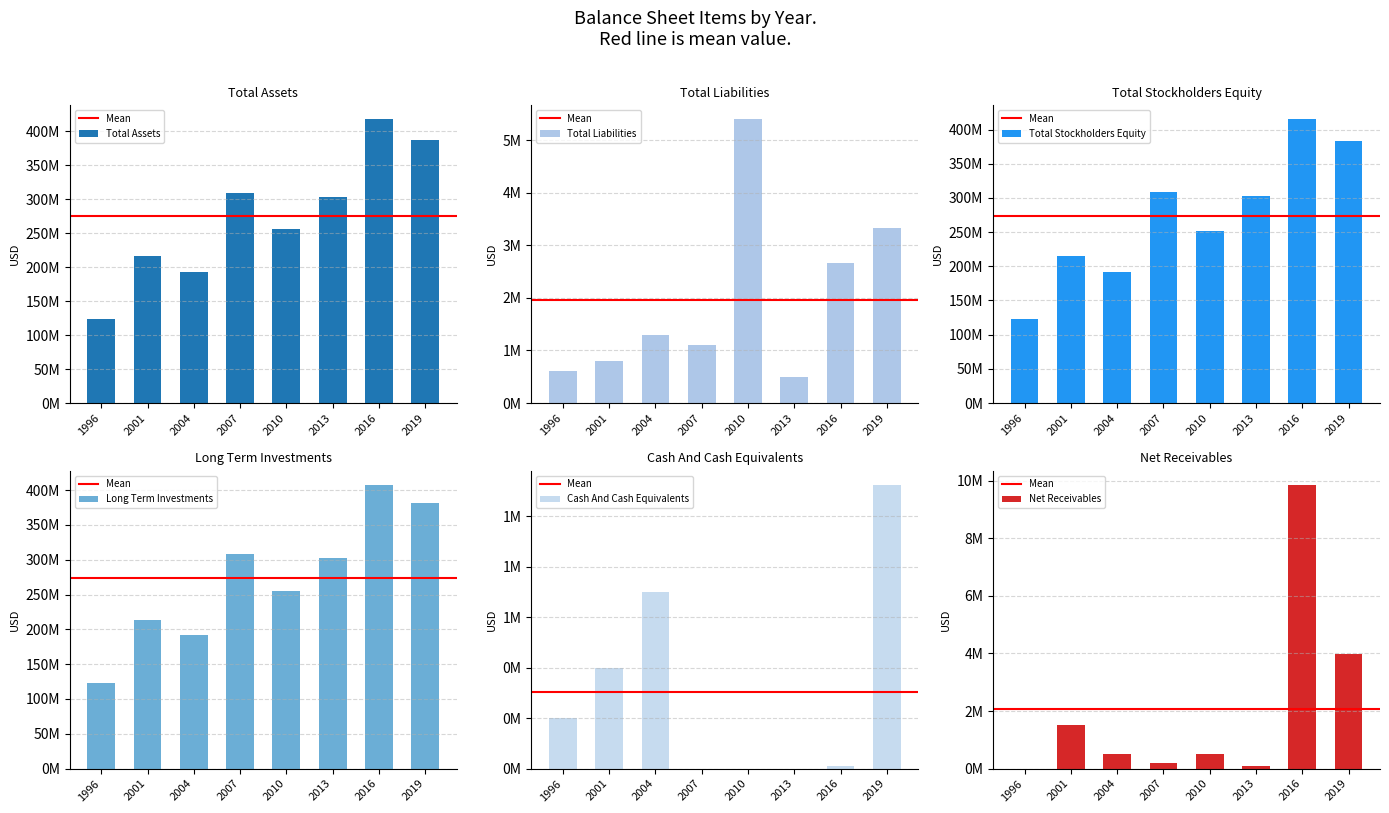

Between 2009 and 2020, which series saw the biggest shift?

Total Stockholders Equity